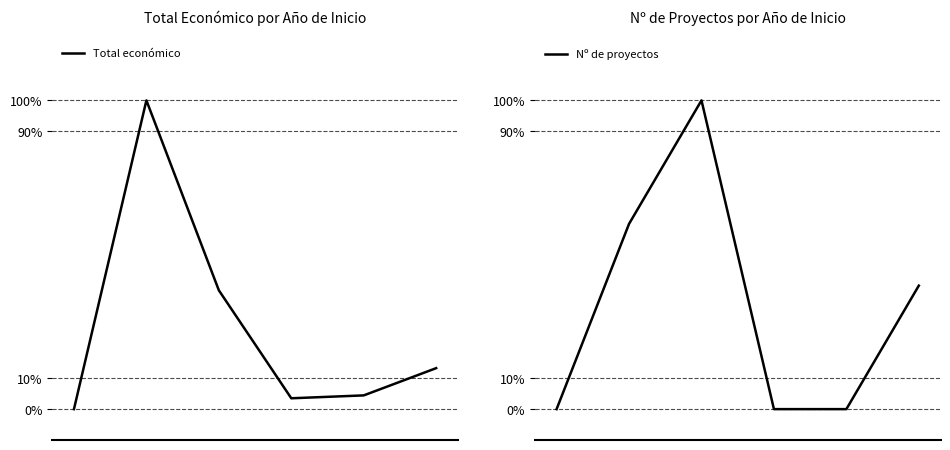

True or false: Nº de proyectos has more than 2 points higher than both neighbors.

False